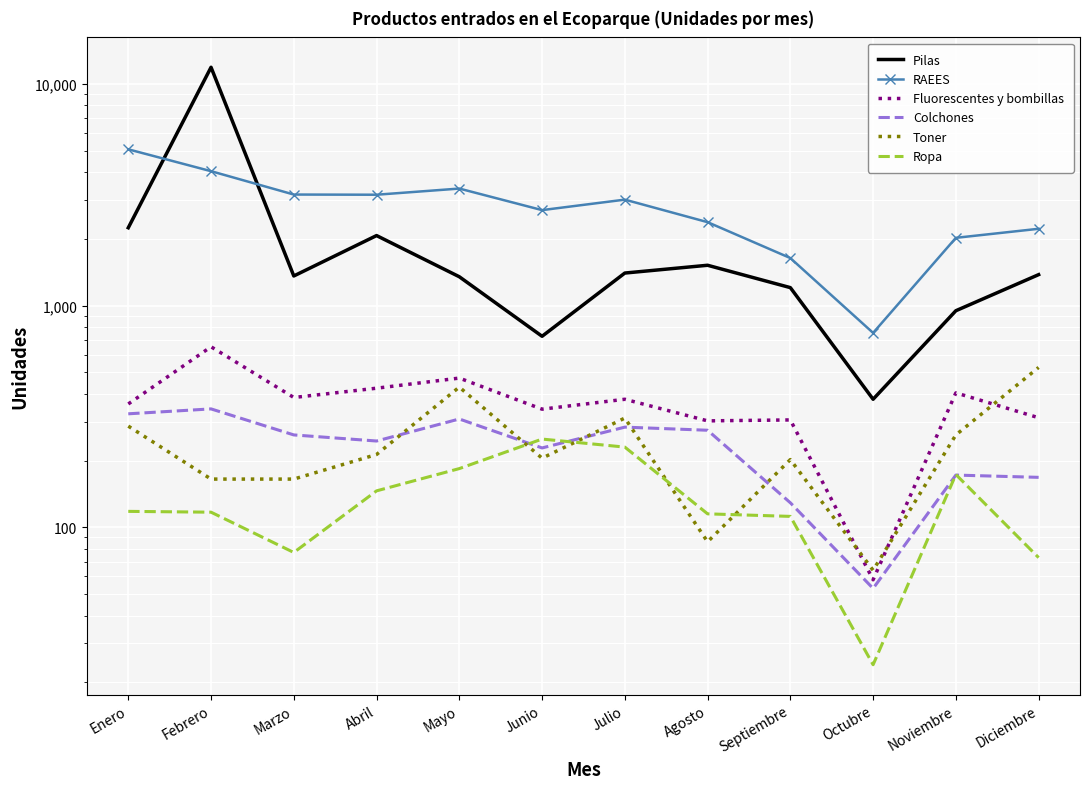

What are all the series names shown in the legend?

Pilas, RAEES, Fluorescentes y bombillas, Colchones, Toner, Ropa